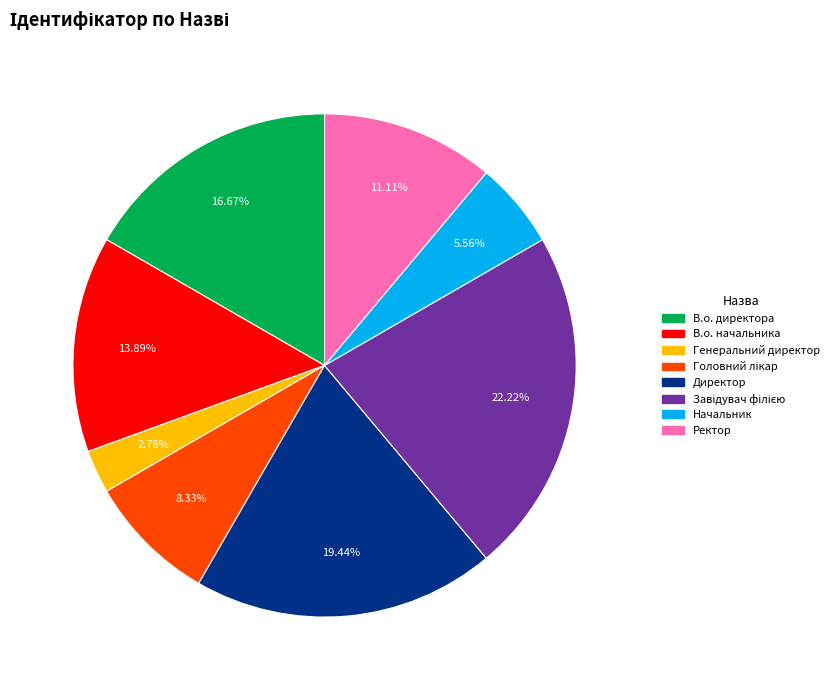

To the nearest percent, what portion does Директор represent?

19%